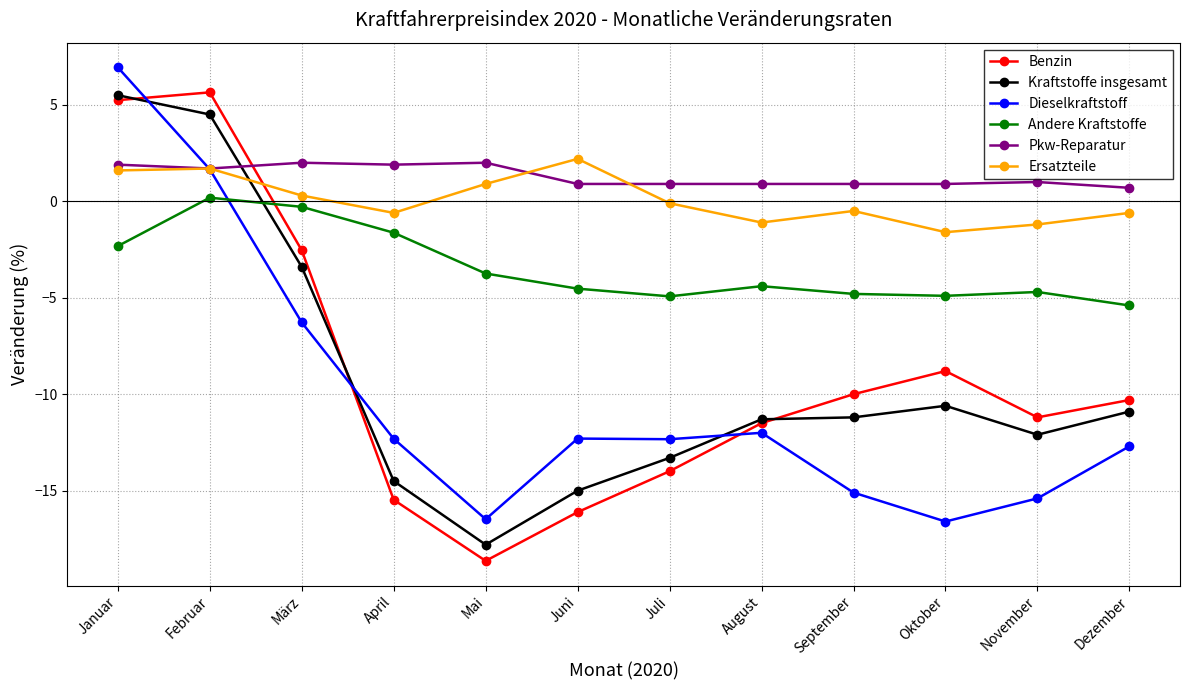

Which series has the widest spread of values?

Benzin